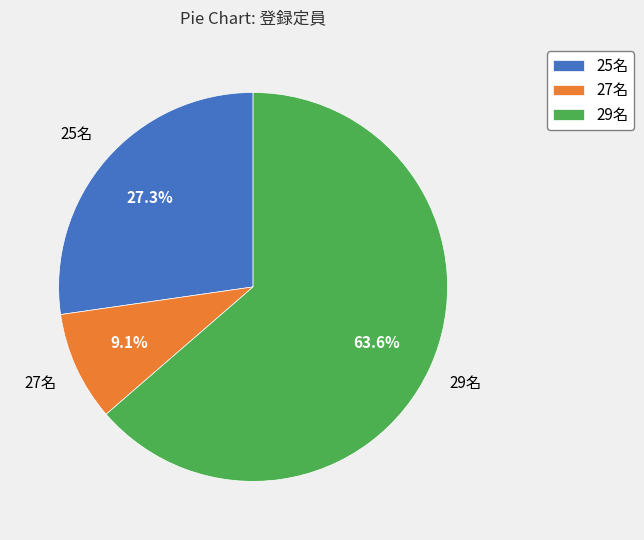

Does 27名 represent more than half of the total?

No